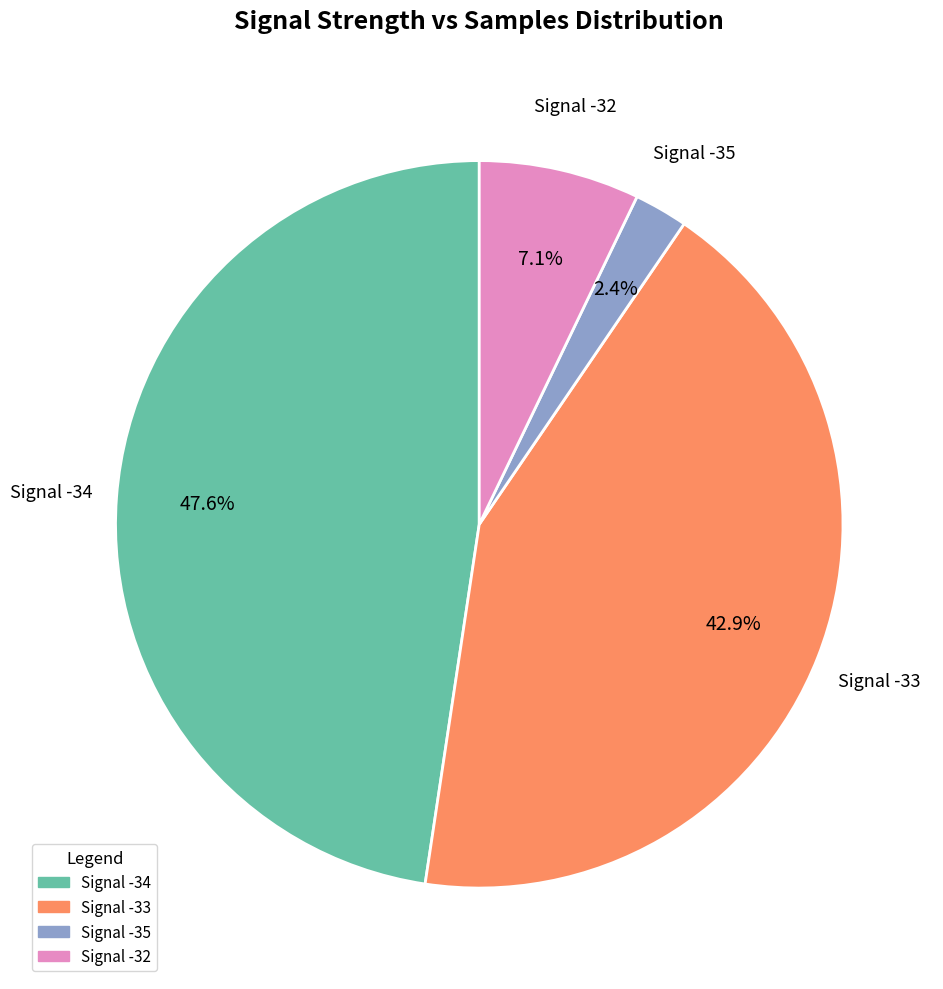

Does any single category account for the majority?

No